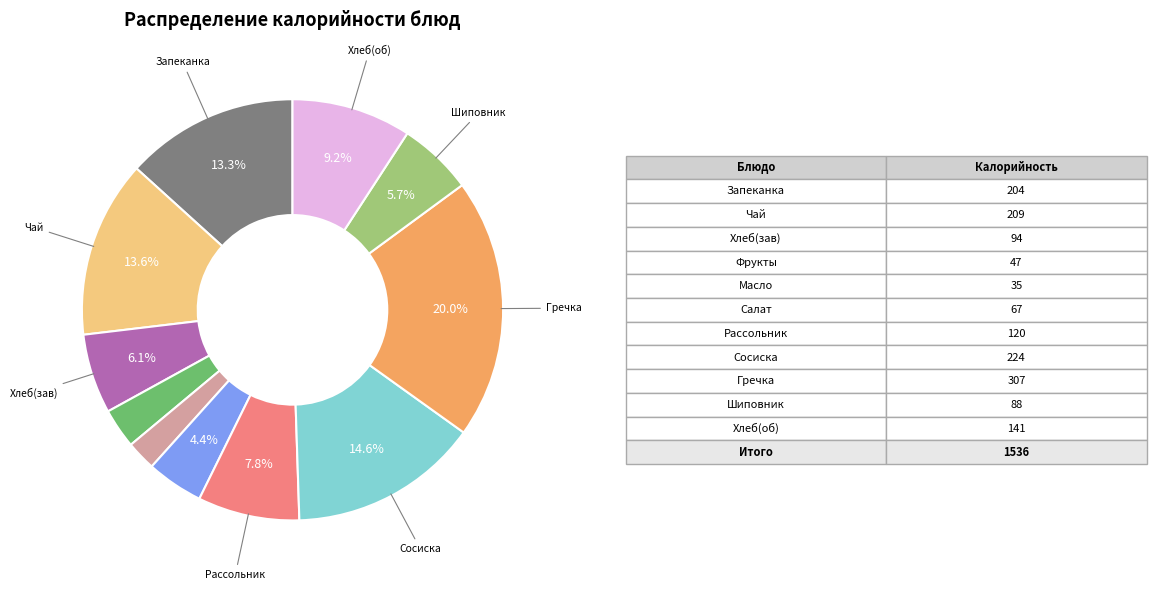

Is there any slice that represents more than half of the pie?

No